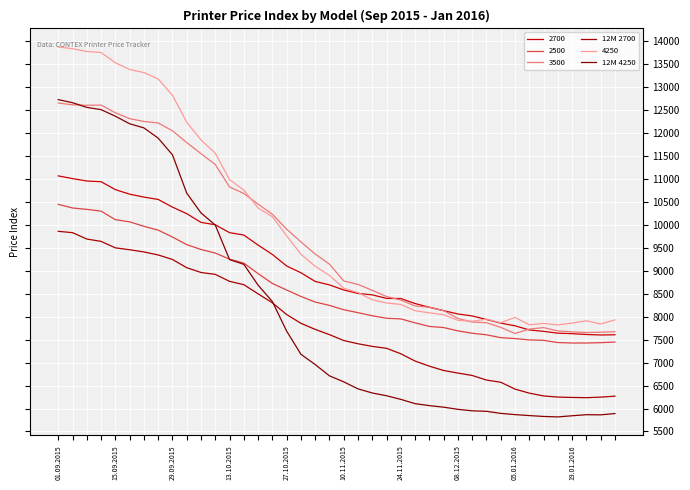

Which series has the largest total across all categories?

4250